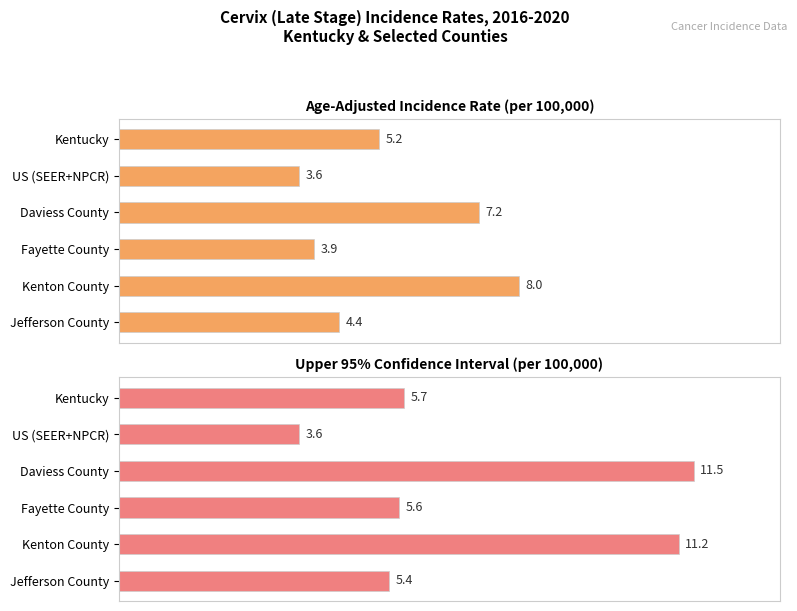

At how many categories does at least one series exceed 5?

5